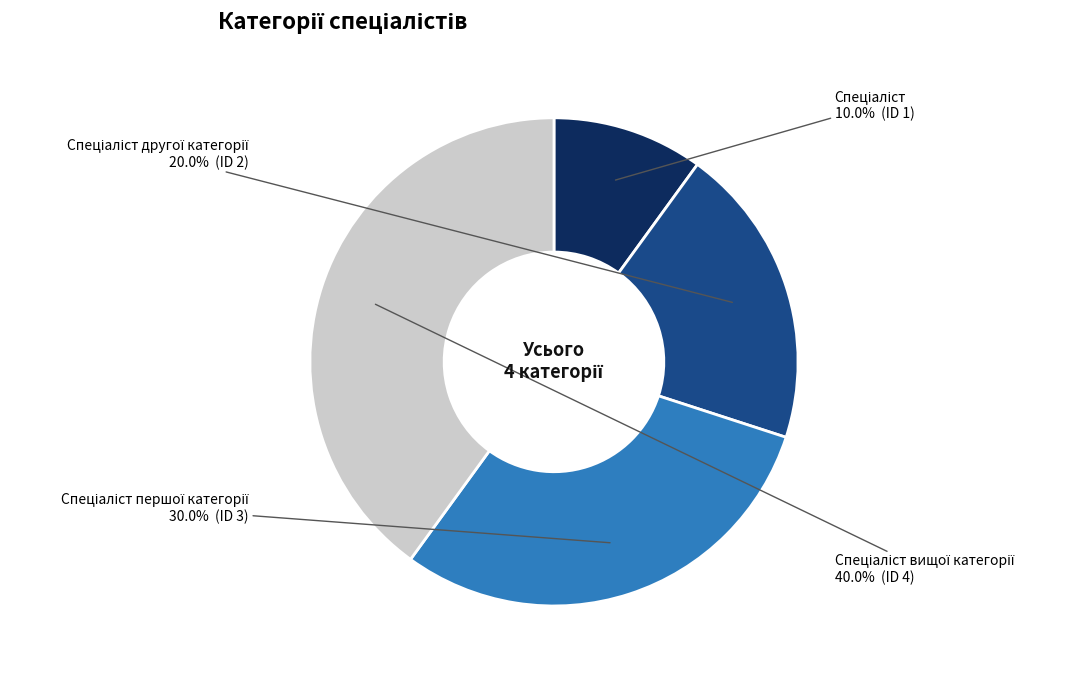

Is there a majority slice in this chart?

No